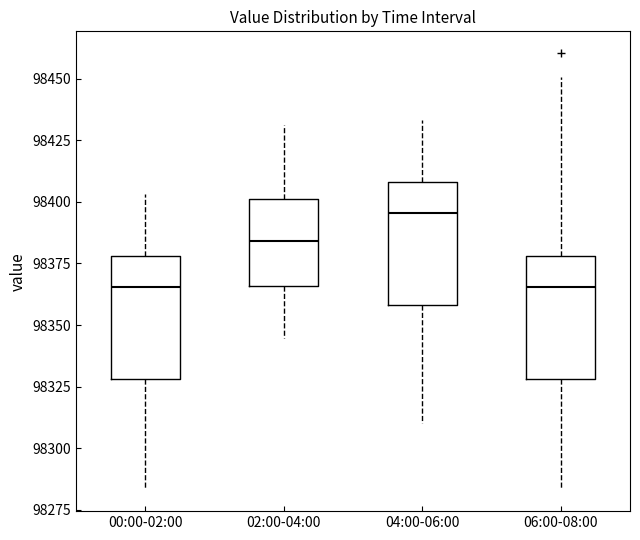

Where is the lower edge of the box for 06:00-08:00 on the y-axis? The values are not printed on the chart, so give them approximately, as read against the axis.

98330